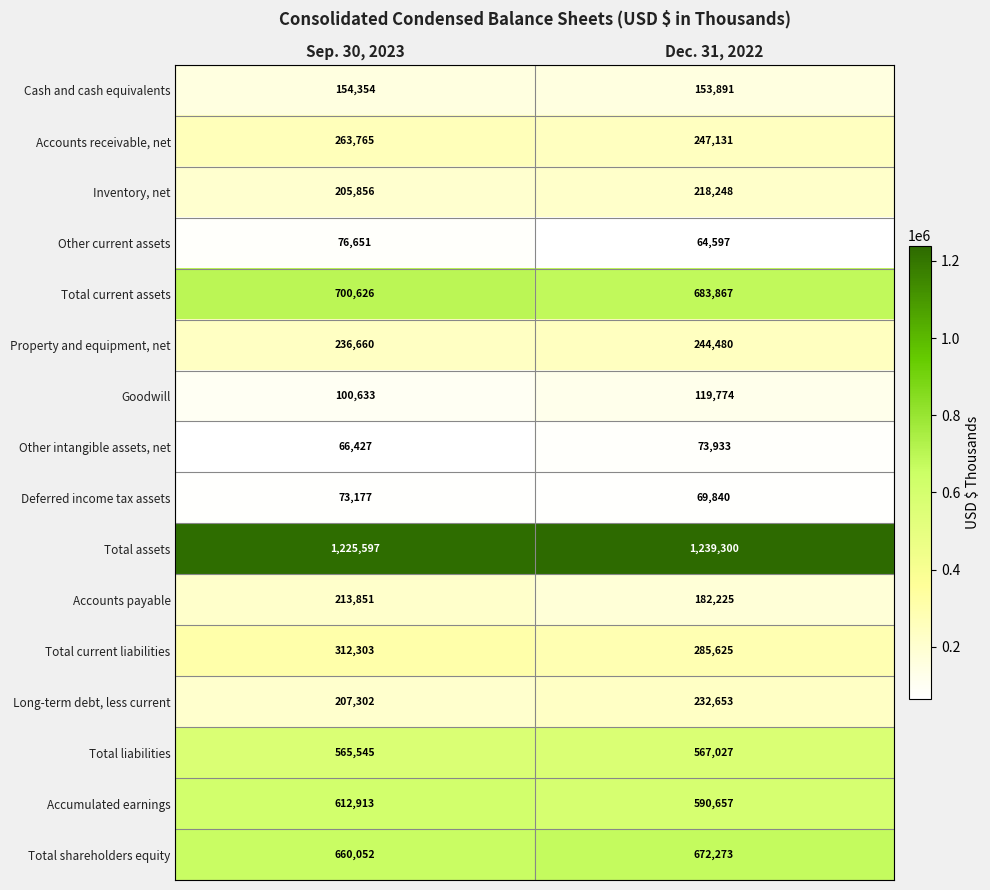

Rank the categories by Total shareholders equity value from highest to lowest.

Dec. 31, 2022, Sep. 30, 2023